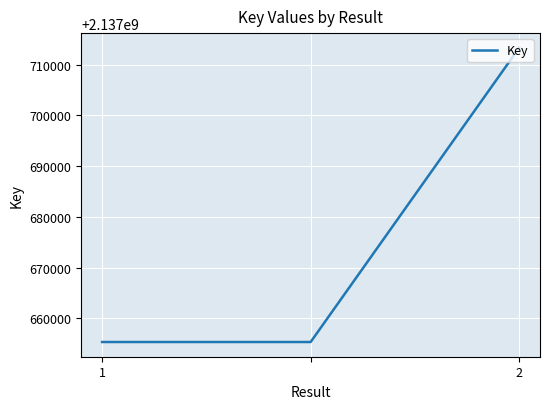

What is the minimum value shown in the chart?

2137655329